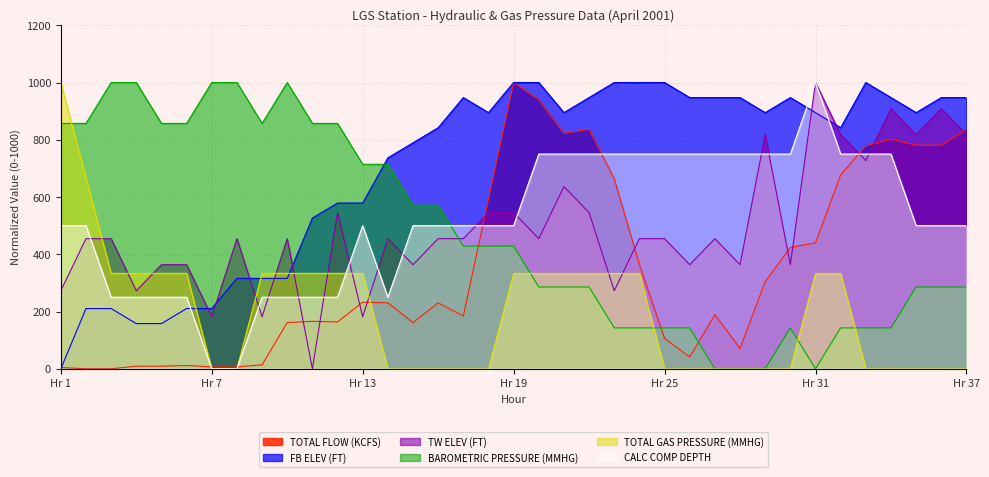

Which category has the highest value in the CALC COMP DEPTH series?

Hr 31